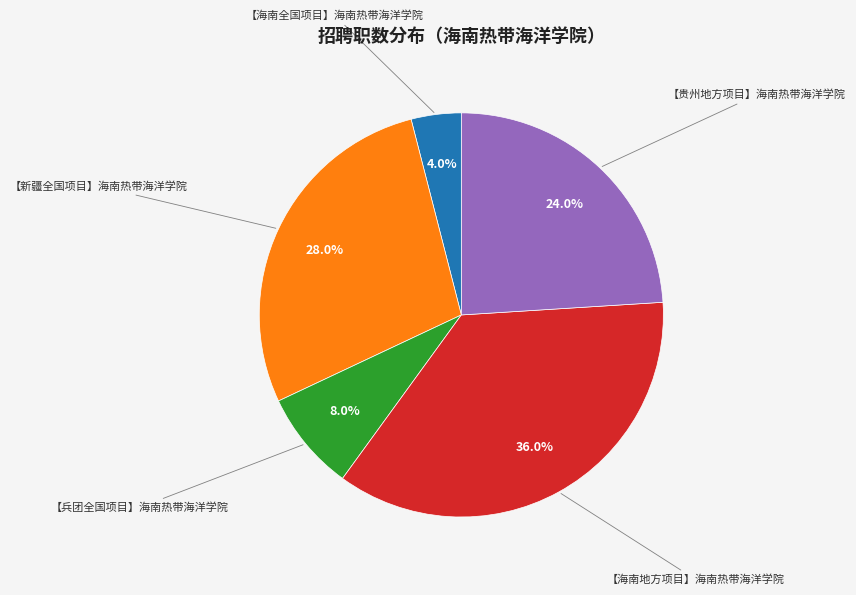

Count the number of slices in the pie.

5